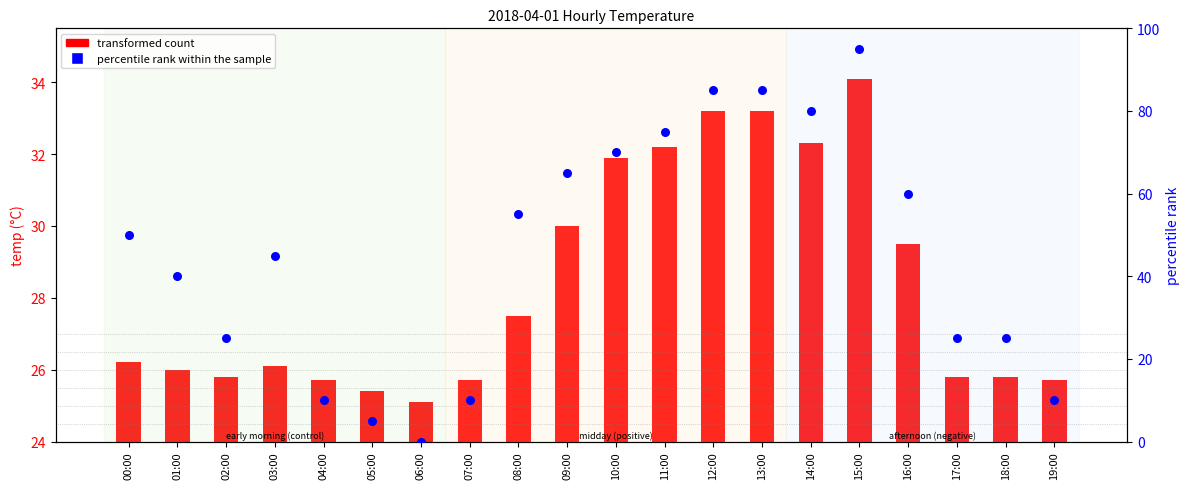

What is the total value across all series at 14:00?

112.3